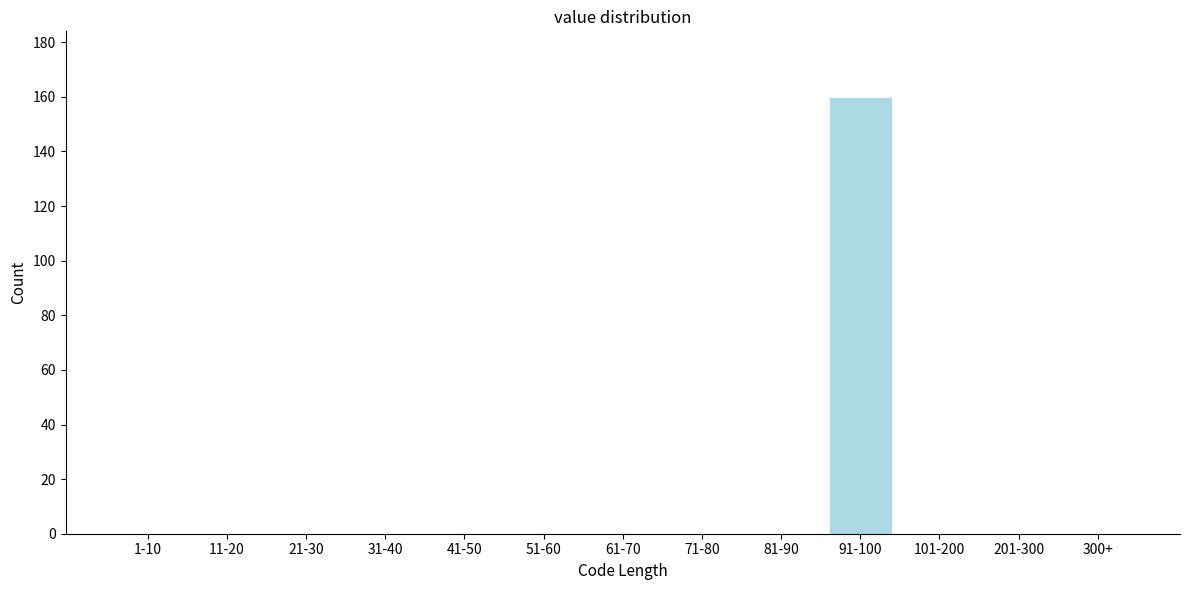

Which label corresponds to the largest value in the chart?

91-100